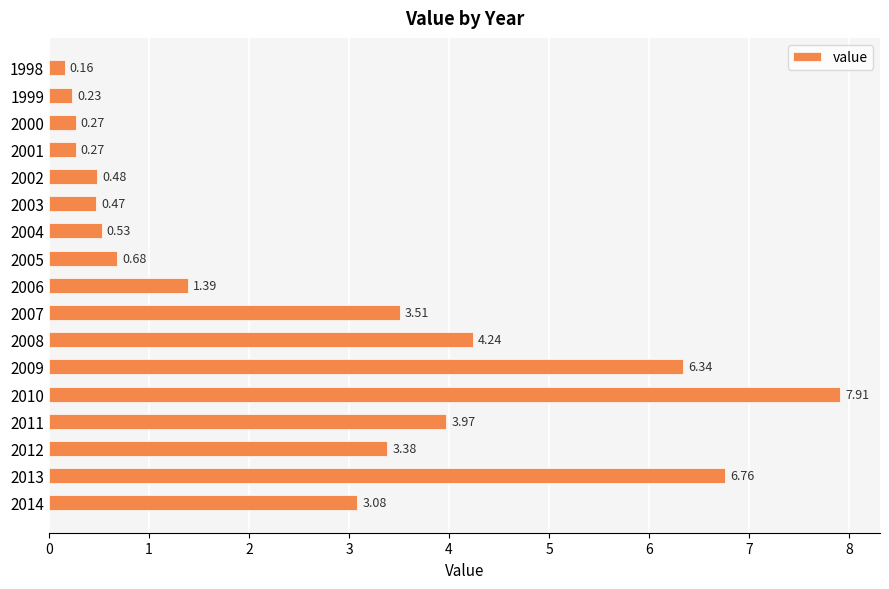

How many data points are less than 1?

8